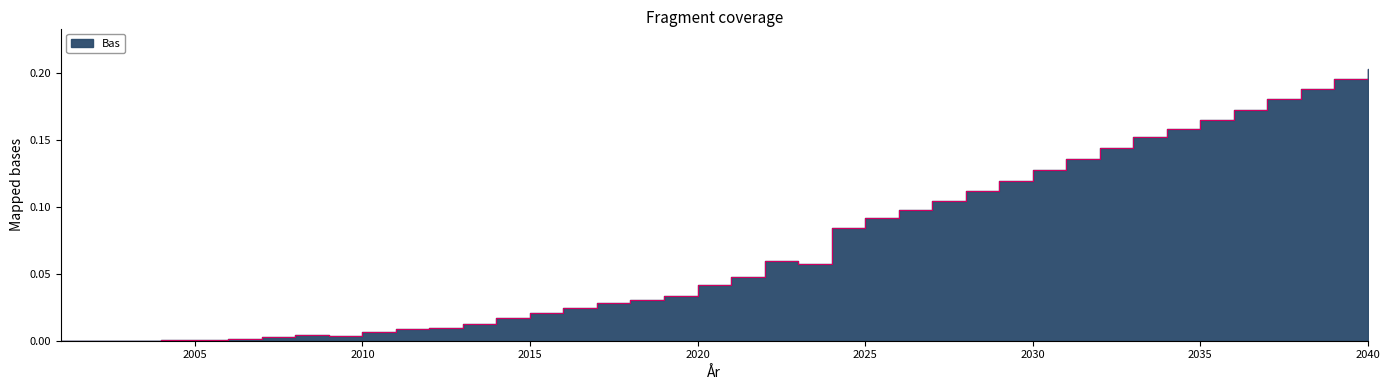

Where is the data nearest to the value 0?

2001